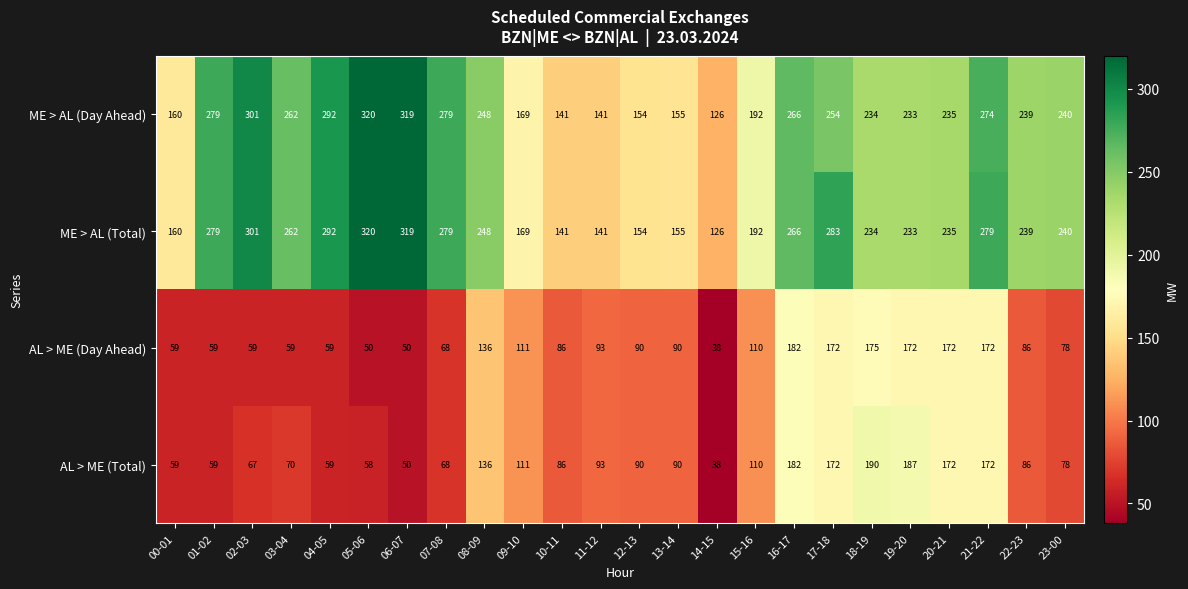

What is the approximate value of AL > ME (Day Ahead) at 15-16?

110